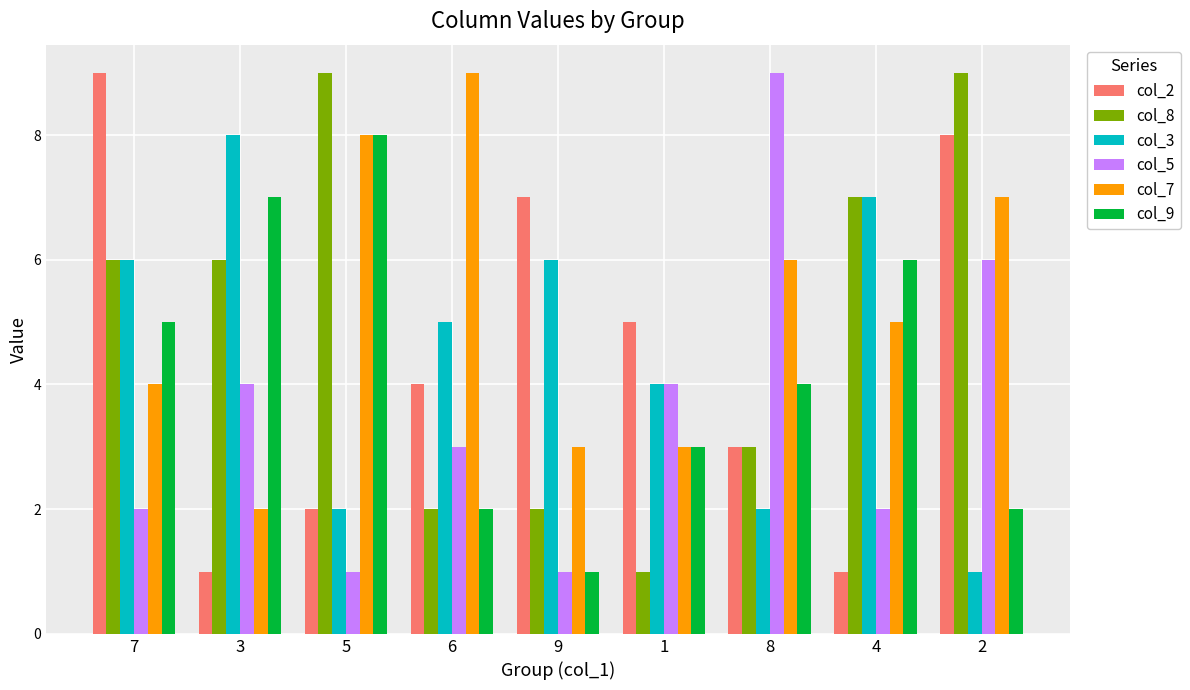

Is the value of col_3 at 7 greater than the value of col_2 at 1?

Yes